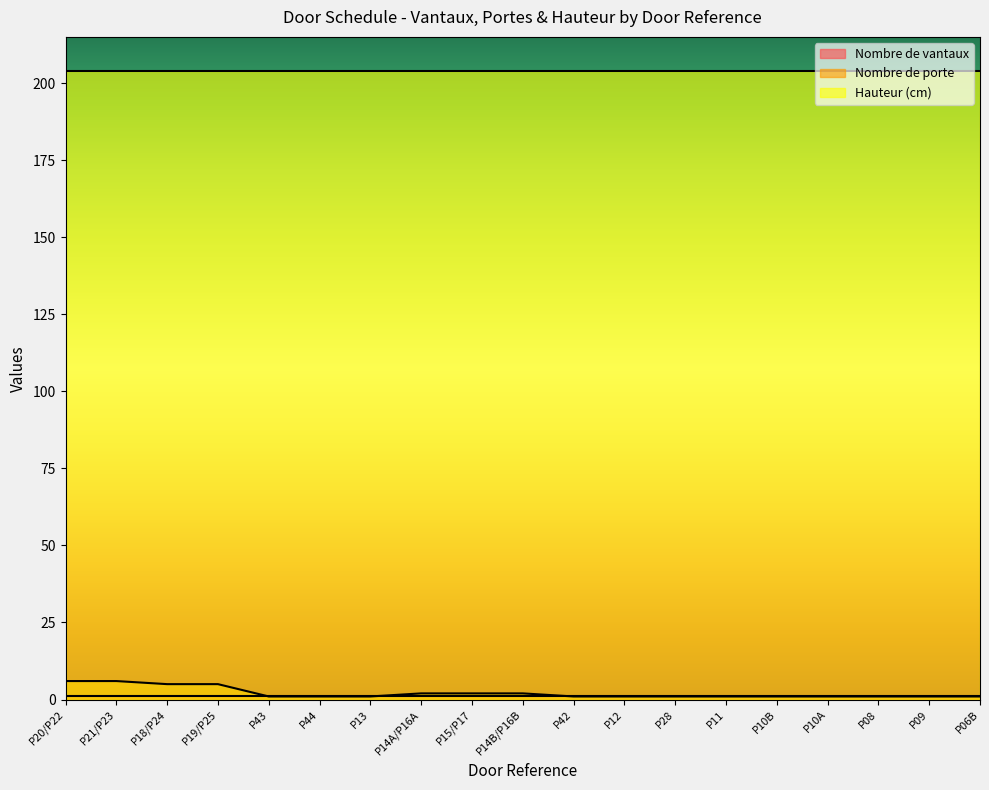

List the series in order of their peak value, lowest first.

Nombre de vantaux, Nombre de porte, Hauteur (cm)